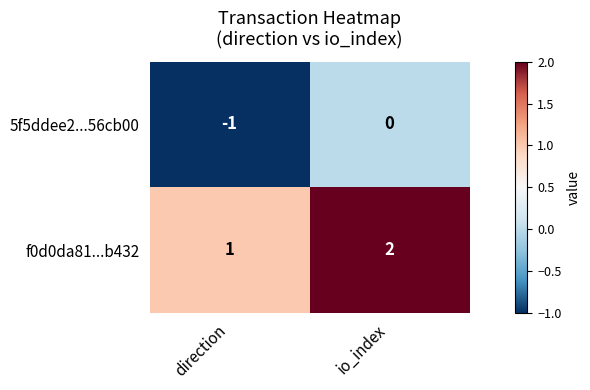

Where is f0d0da81...b432 nearest to the value 1?

direction